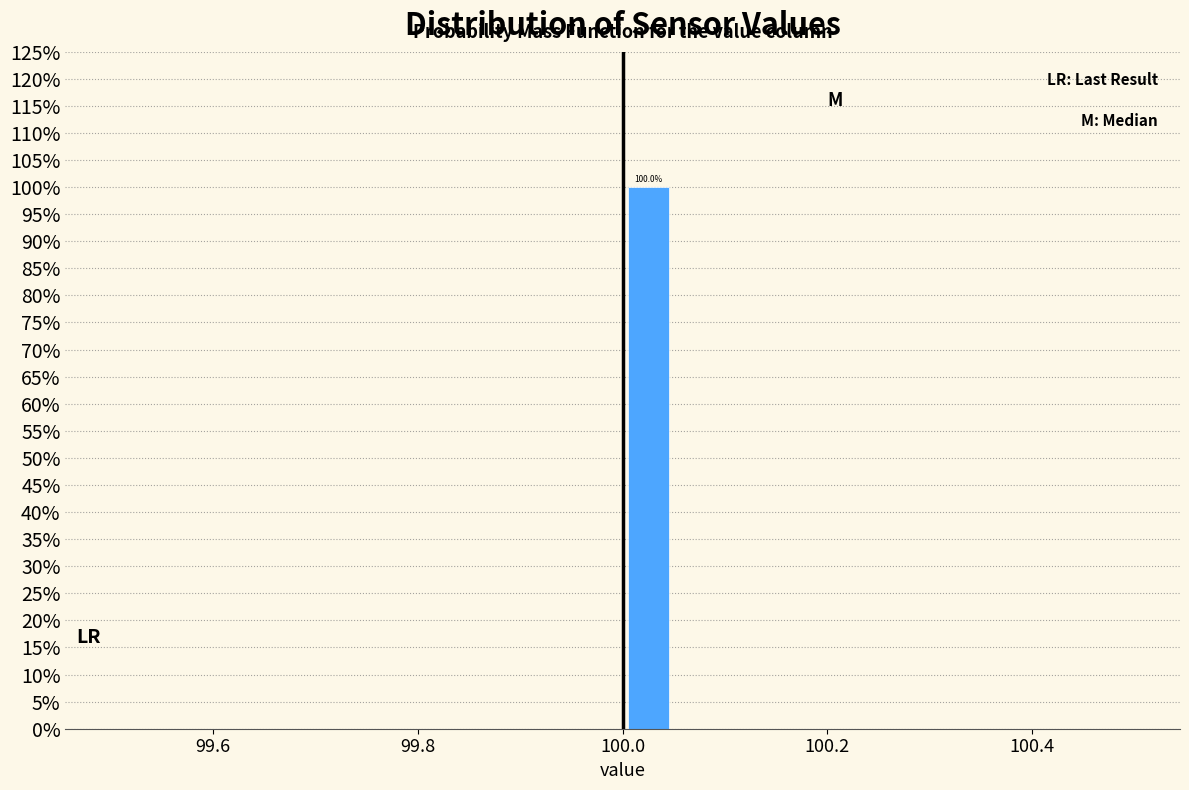

Around what value on the x-axis is the tallest bar? Give the approximate position of its centre, as read against the axis.

100.02